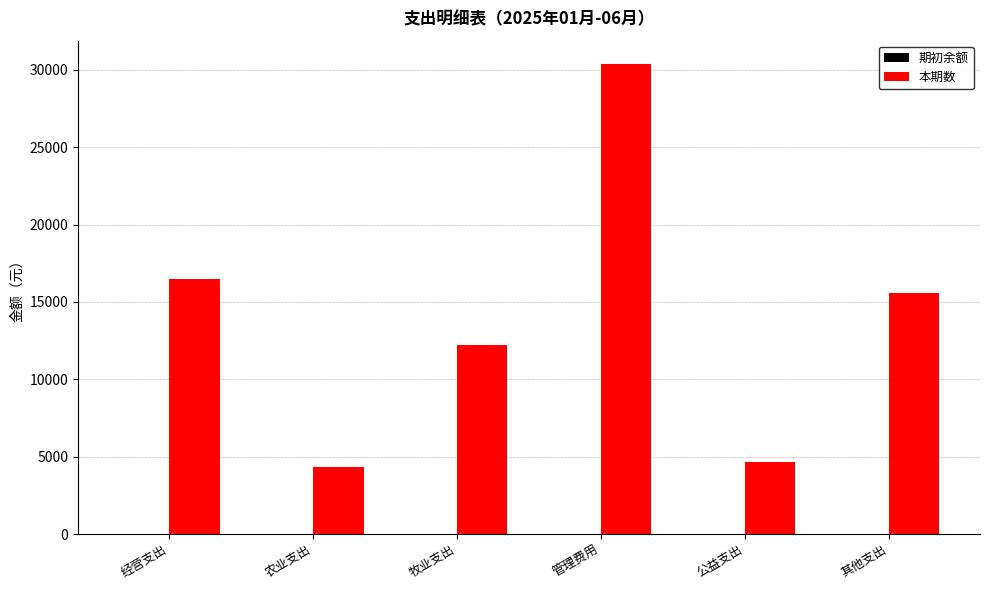

Reading left to right, transcribe all the data shown in this chart.

16500.0	4300.0	12200.0	30367.4	4685.0	15598.0